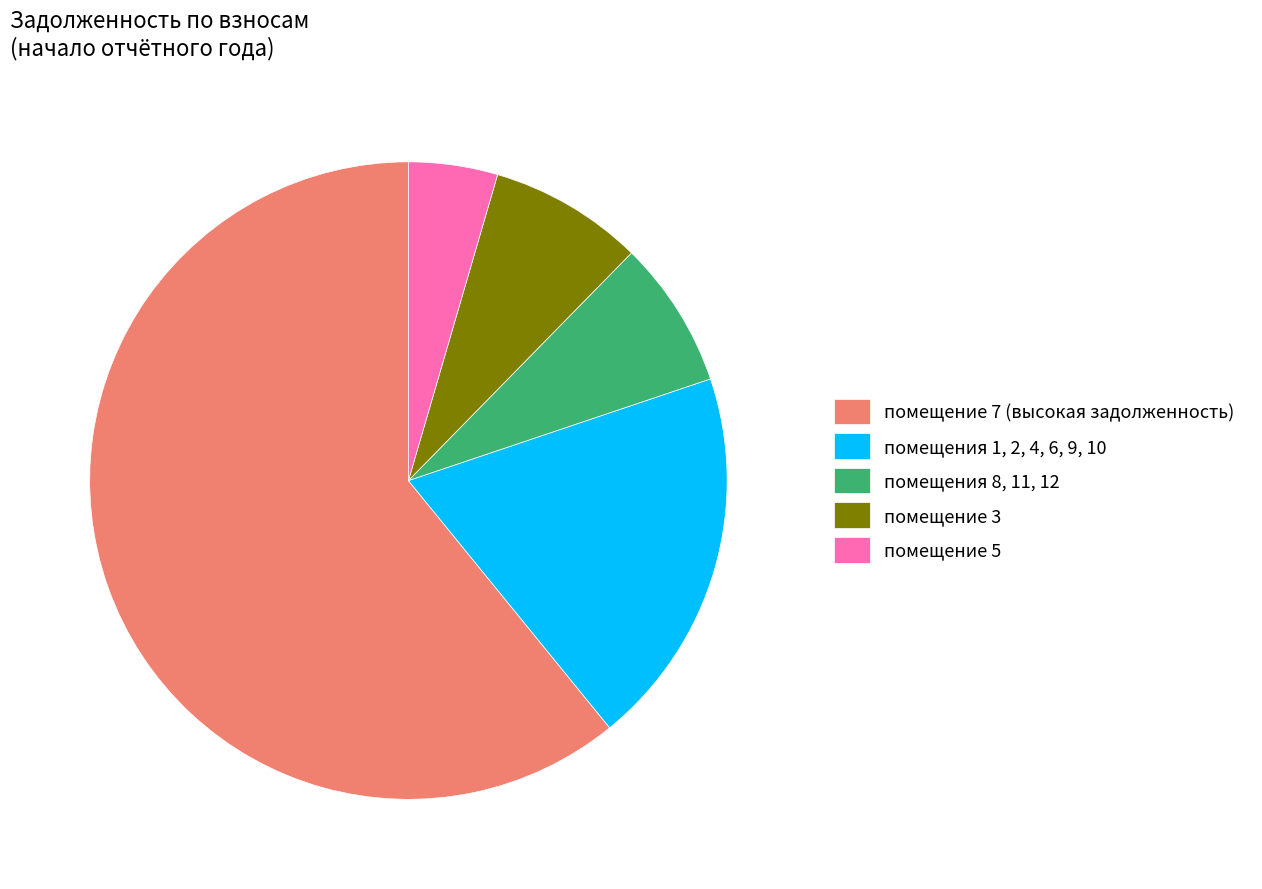

How many segments does this pie chart have?

5